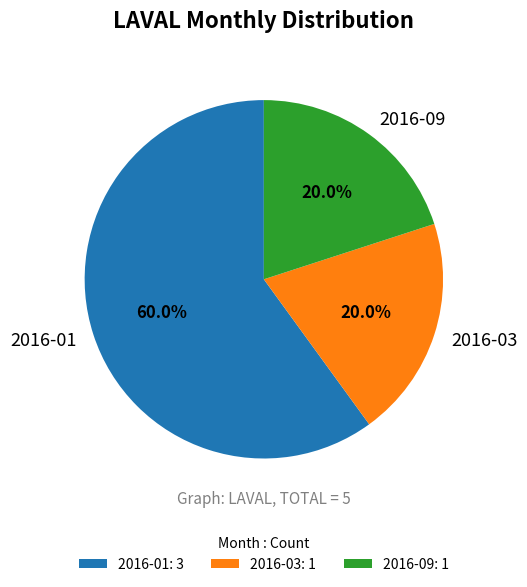

To the nearest percent, what is the difference between the 2016-03 and 2016-01 slice percentages?

40%